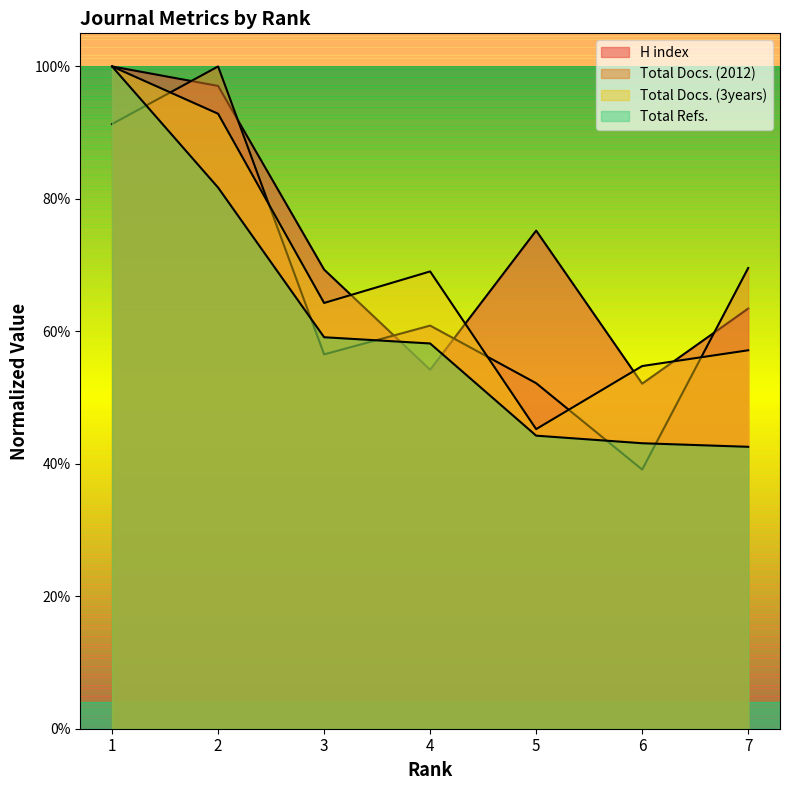

Does the chart have visible grid lines?

No